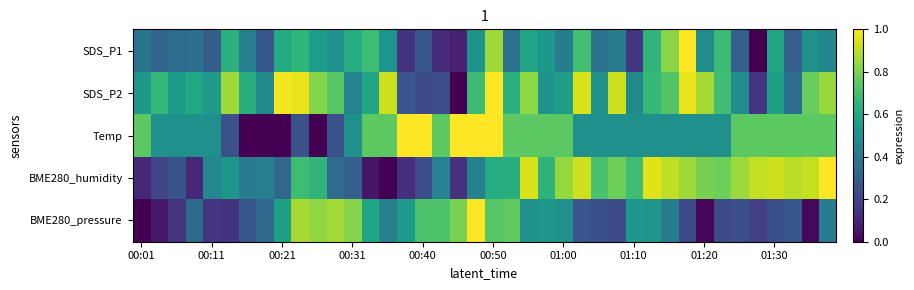

Which category has the lowest value across all series?

35